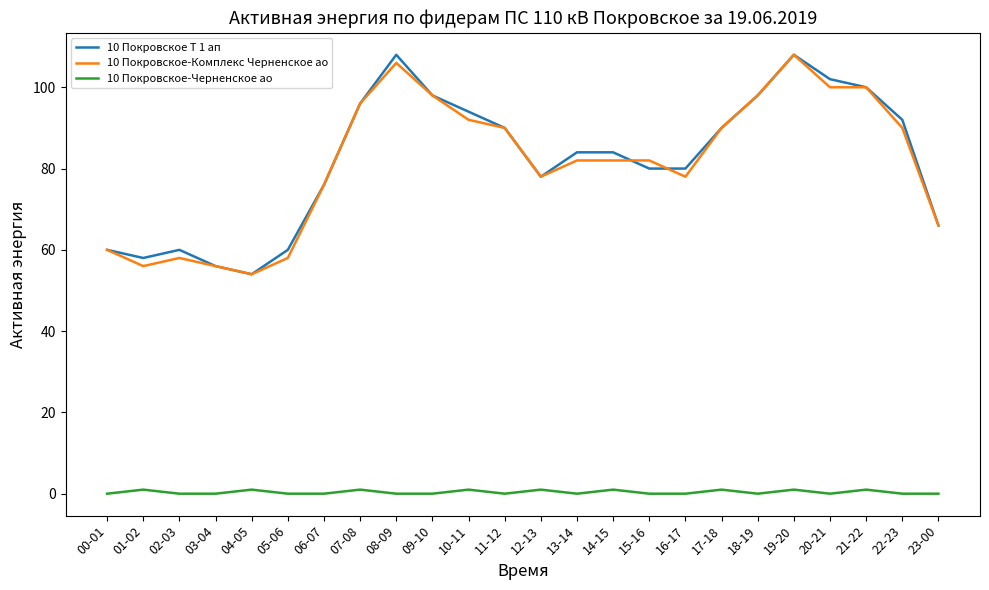

Where does the 10 Покровское-Комплекс Черненское ао series first go above 82?

07-08